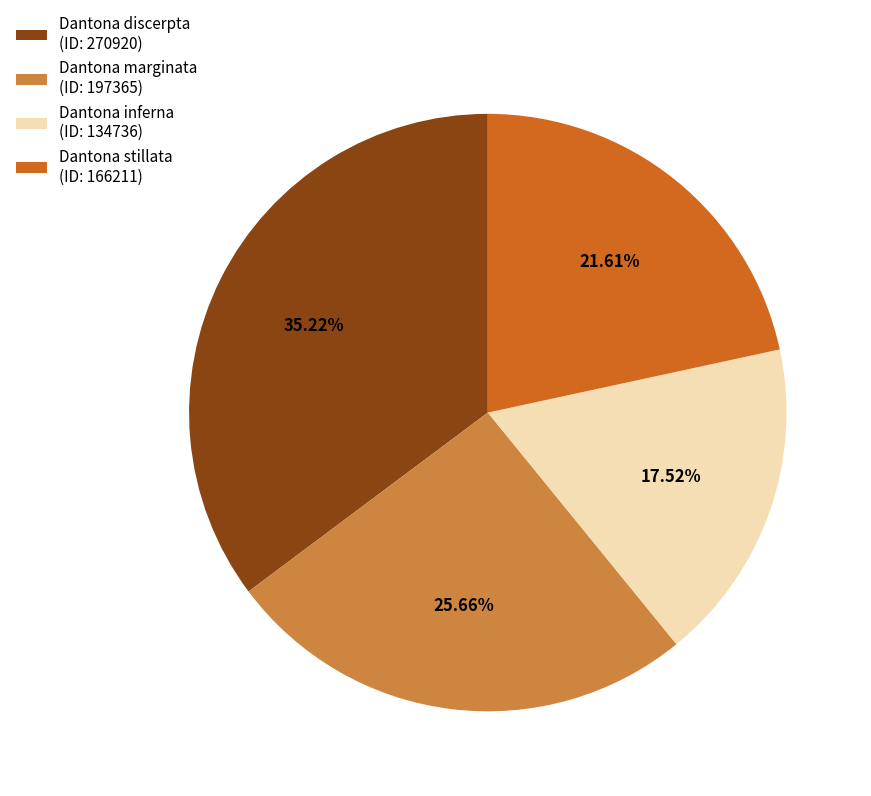

Does any single category account for the majority?

No